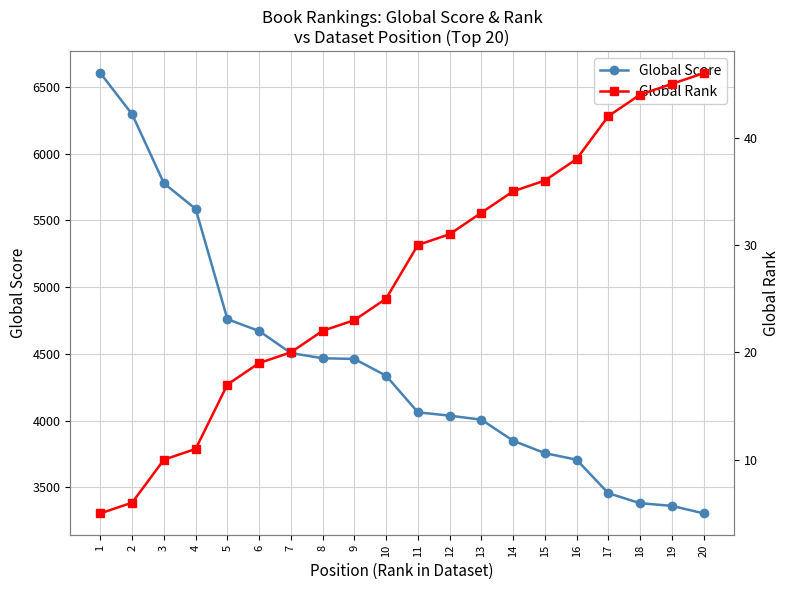

Which series changed the most between 7 and 13?

Global Score